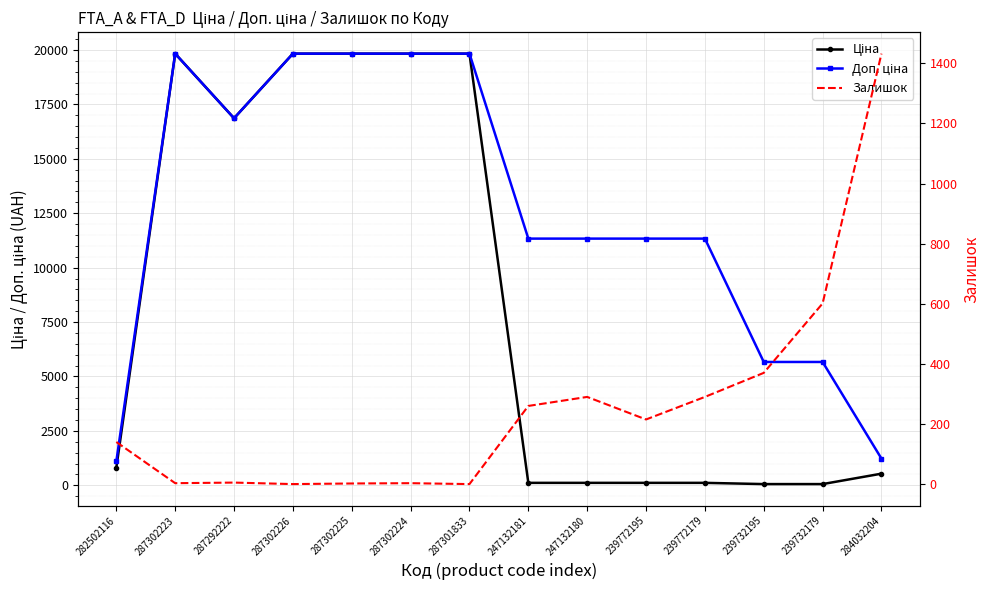

Which category has the highest value in the Ціна series?

287302223